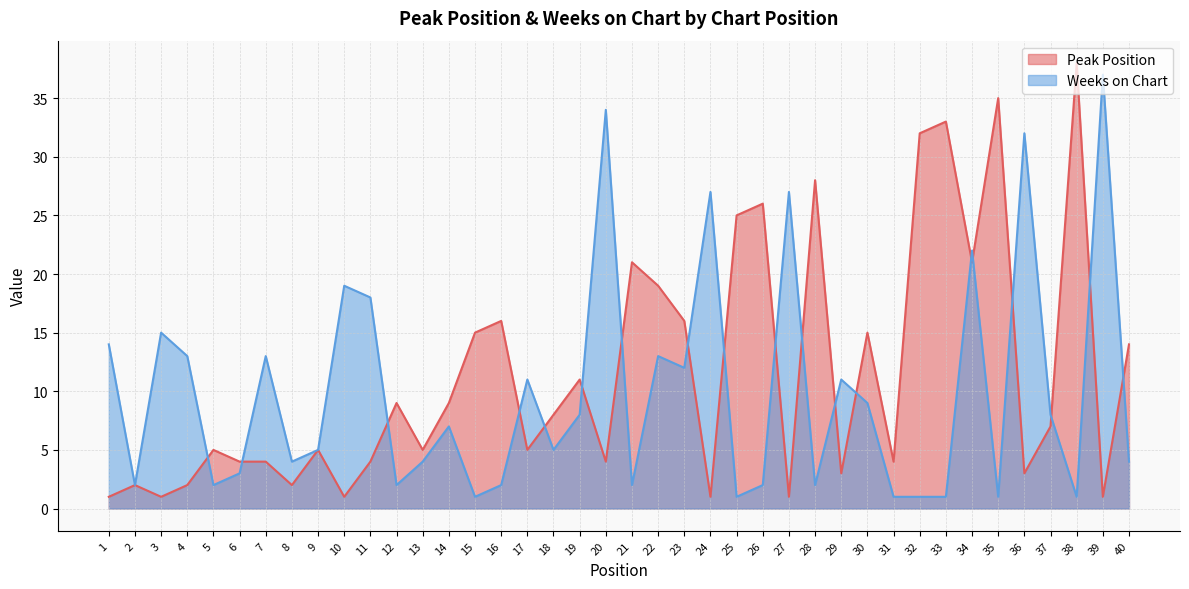

Which series has the largest total across all categories?

Peak Position